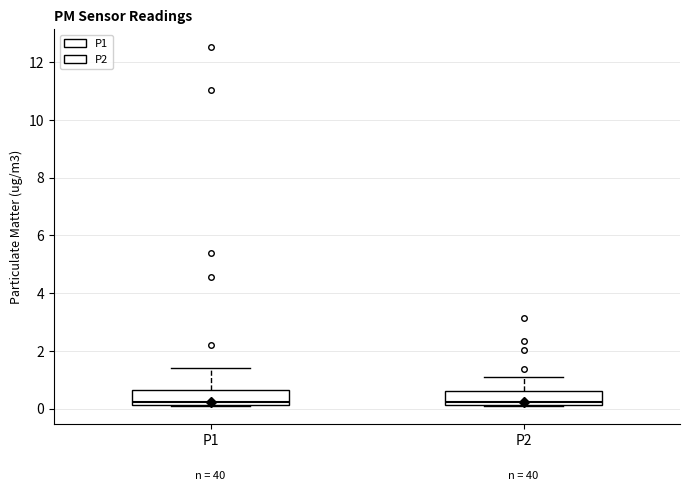

Reading left to right, transcribe this box plot: for each box, give where its median line is, the range the box spans, and where its two whiskers end, as read against the y-axis. The values are not printed on the chart, so give them approximately, as read against the axis.

P1: median 0.2 (just above the box's lower edge), box 0.2 to 0.6, whiskers 0.2 to 1.4
P2: median 0.2 (just above the box's lower edge), box 0.2 to 0.6, whiskers 0.2 to 1.2